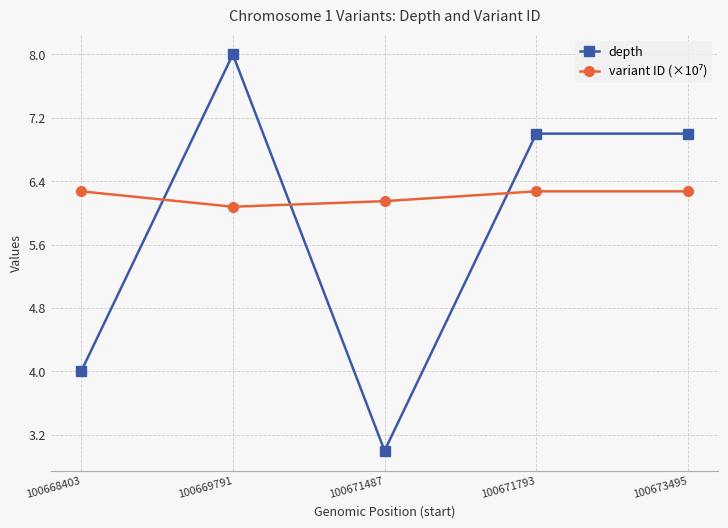

How many data points in depth are less than 7?

2